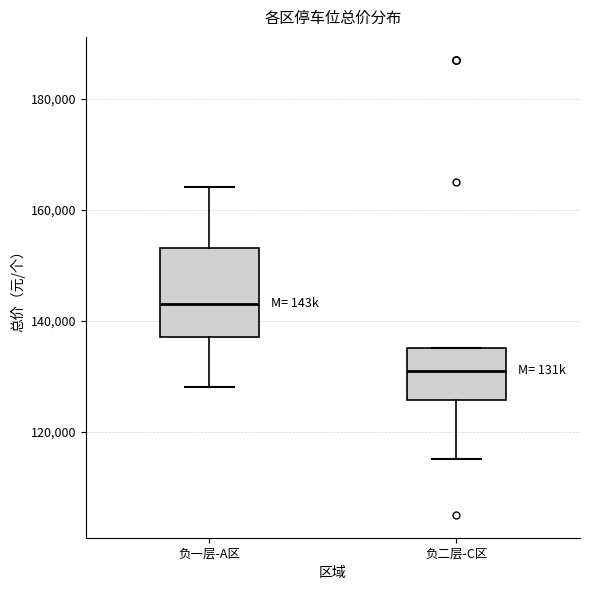

Reading left to right, read every box against the y-axis: the position of its median line, the range the box covers, and the ends of its whiskers. The values are not printed on the chart, so give them approximately, as read against the axis.

负一层-A区: median 144000, box 138000 to 154000, whiskers 128000 to 164000
负二层-C区: median 132000, box 126000 to 136000, whiskers 116000 to 136000